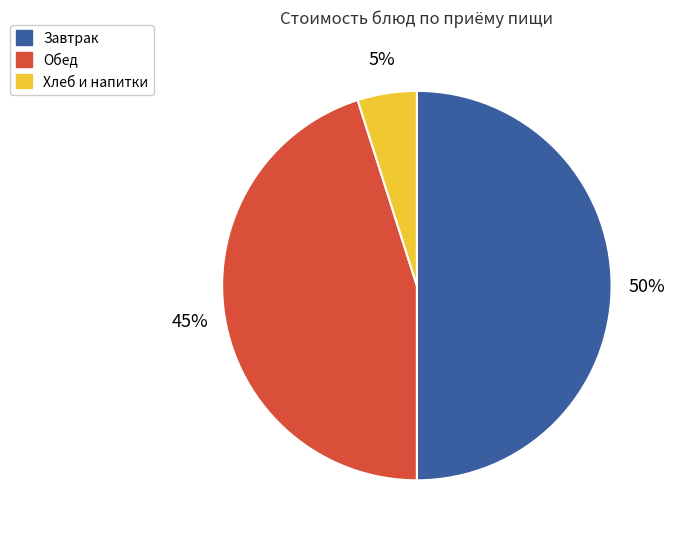

To the nearest percent, what is the average slice percentage?

33%